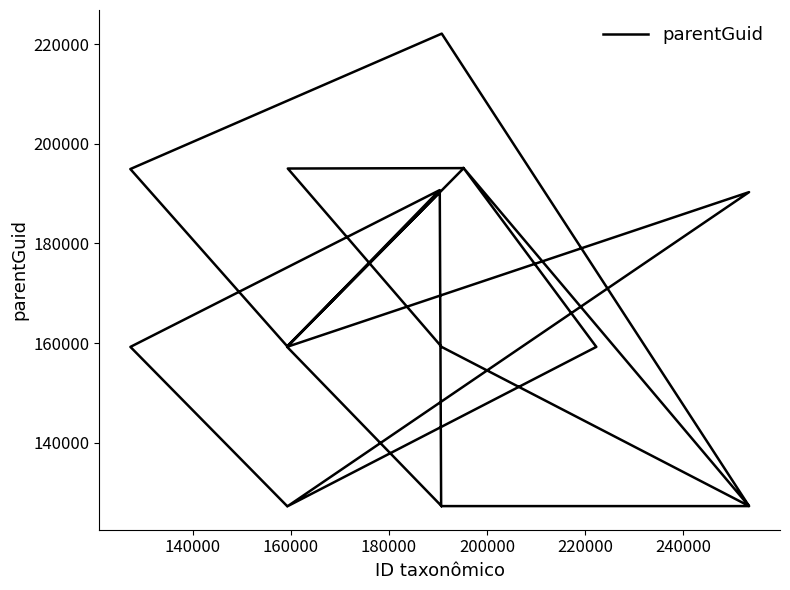

How many values exceed 159364?

8